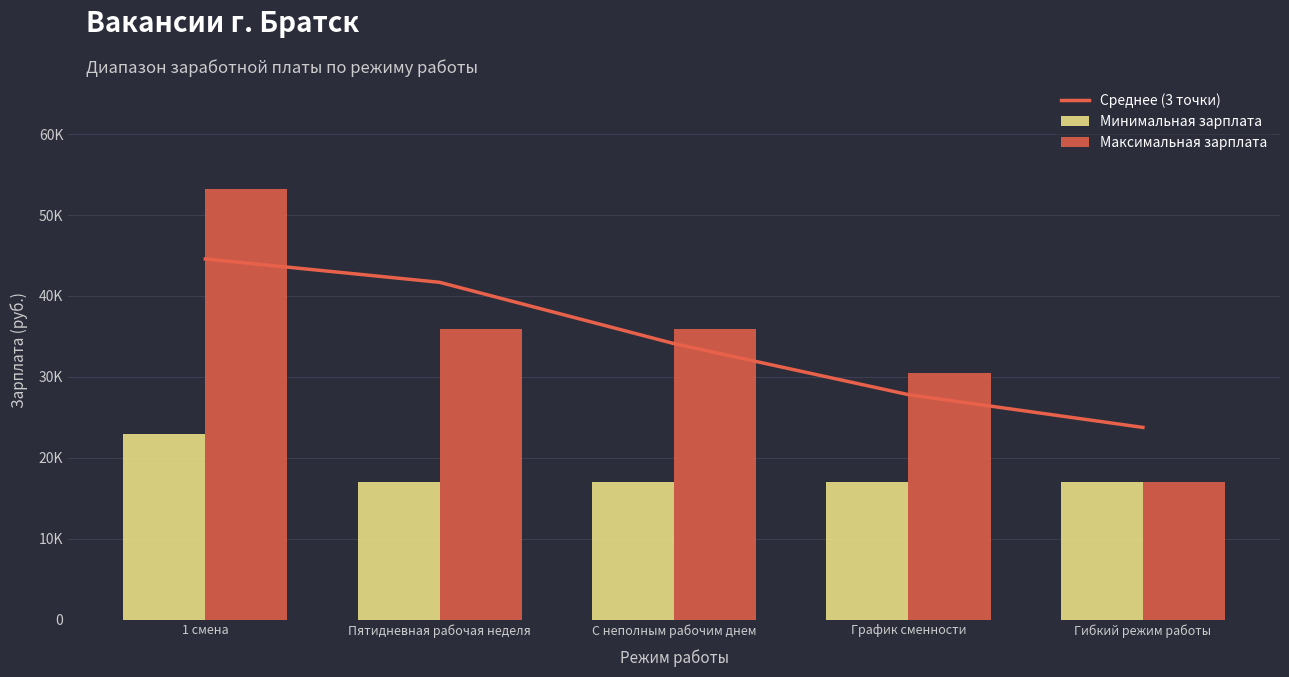

Reading right to left, list all the values displayed in this chart.

Среднее (3 точки): Гибкий режим работы=23752.5	График сменности=27801.7	С неполным рабочим днем=34107.7	Пятидневная рабочая неделя=41683.7	1 смена=44575.5
Минимальная зарплата: Гибкий режим работы=16982.0	График сменности=16982.0	С неполным рабочим днем=16982.0	Пятидневная рабочая неделя=16982.0	1 смена=23000.0
Максимальная зарплата: Гибкий режим работы=16982.0	График сменности=30523.0	С неполным рабочим днем=35900.0	Пятидневная рабочая неделя=35900.0	1 смена=53251.0